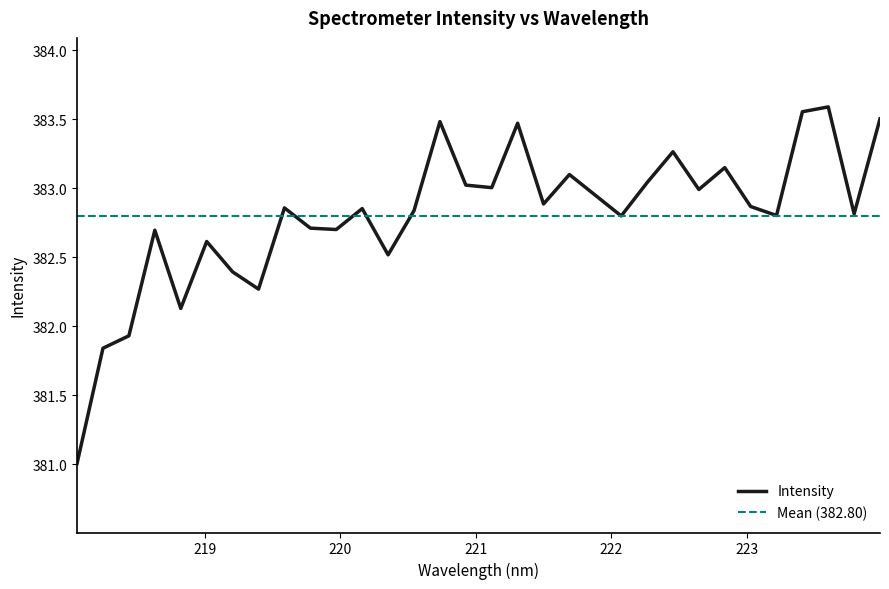

What is the sum of the values at 219.2067 and 219.0156?

765.0